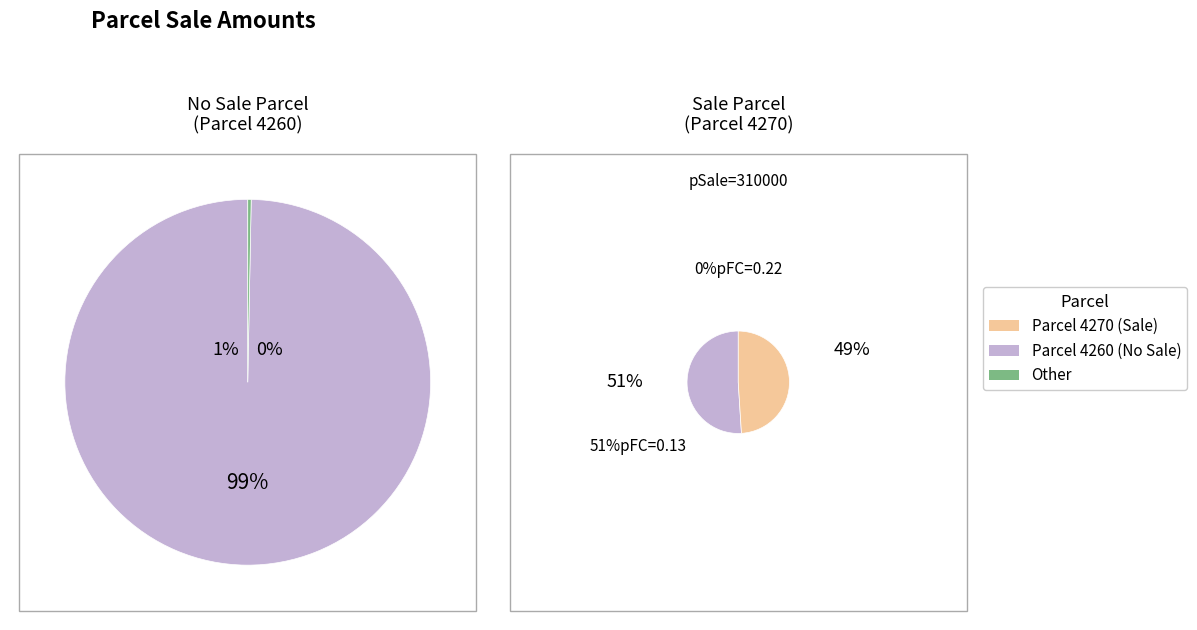

Count the number of slices in the pie.

2